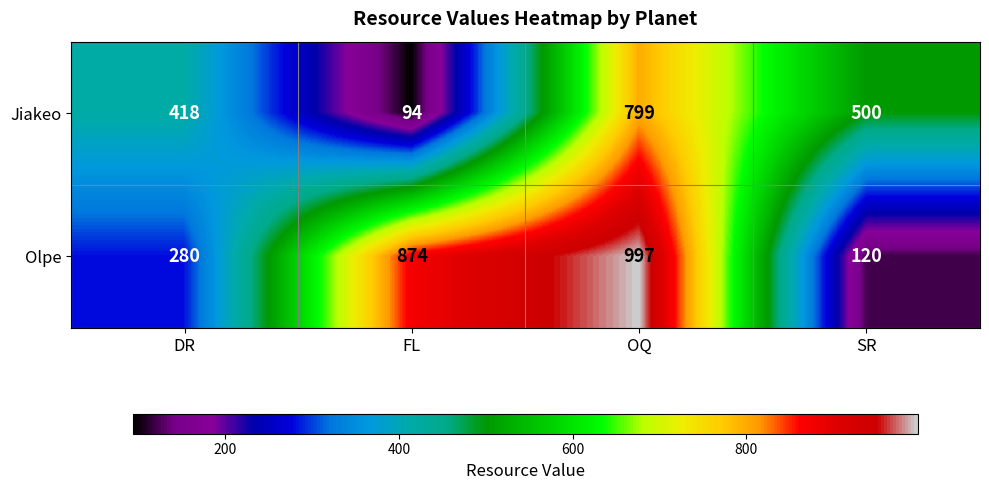

What is the greatest value displayed?

997